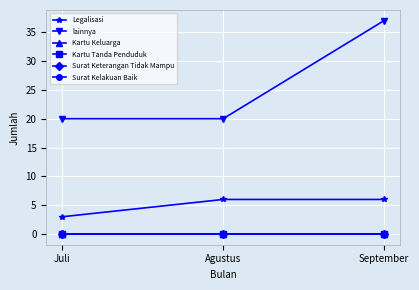

True or false: Legalisasi has a value of 8 at Agustus.

False